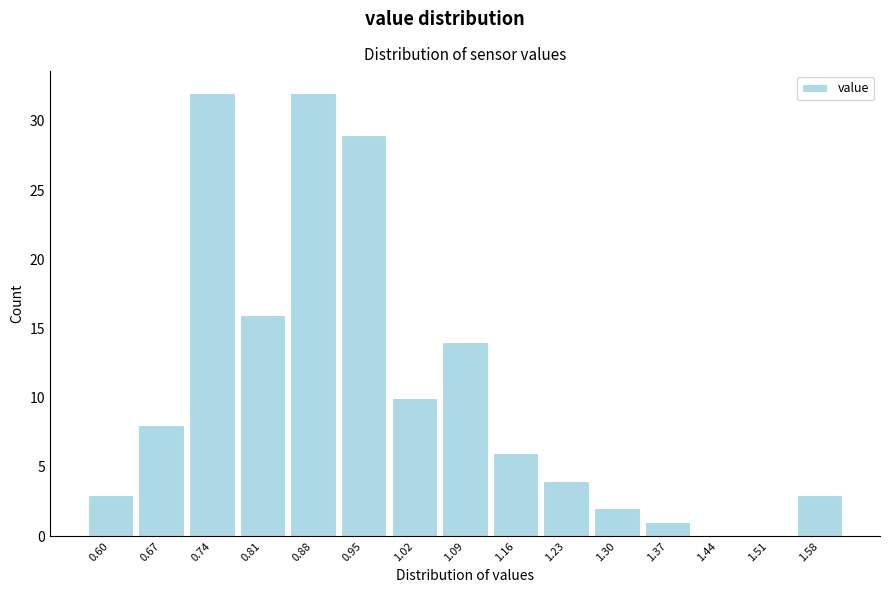

Reading right to left, extract all data points from this chart.

1.58=3	1.51=0	1.44=0	1.37=1	1.30=2	1.23=4	1.16=6	1.09=14	1.02=10	0.95=29	0.88=32	0.81=16	0.74=32	0.67=8	0.60=3